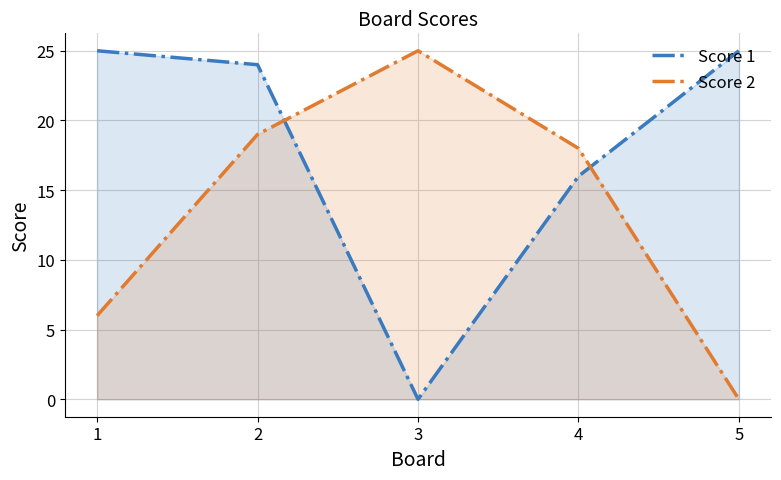

Which series has the largest range (max minus min)?

Score 1